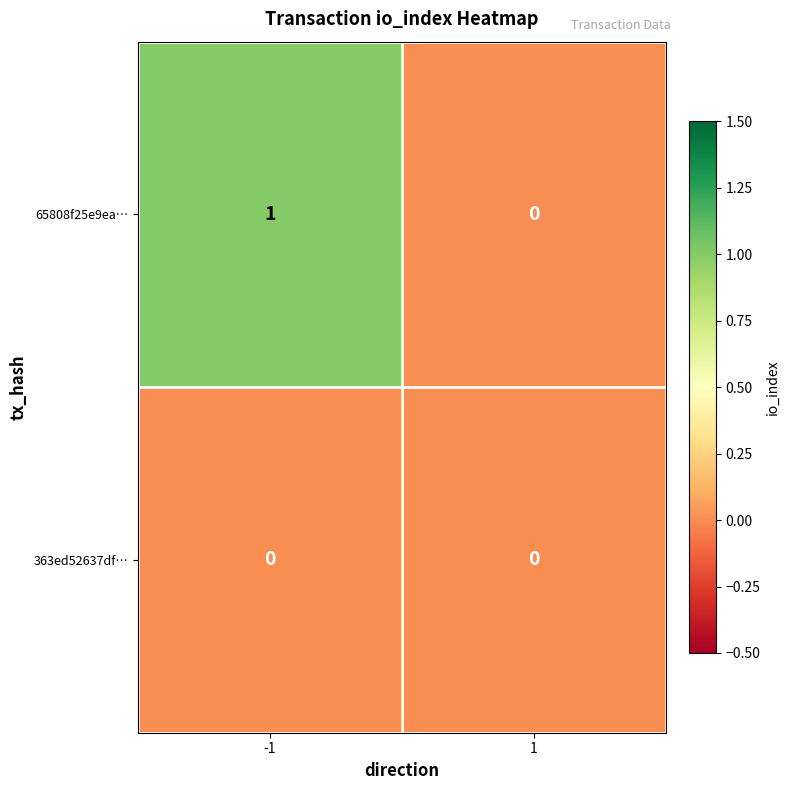

The 65808f25e9ea… series shows 0 at 1. True or false?

True